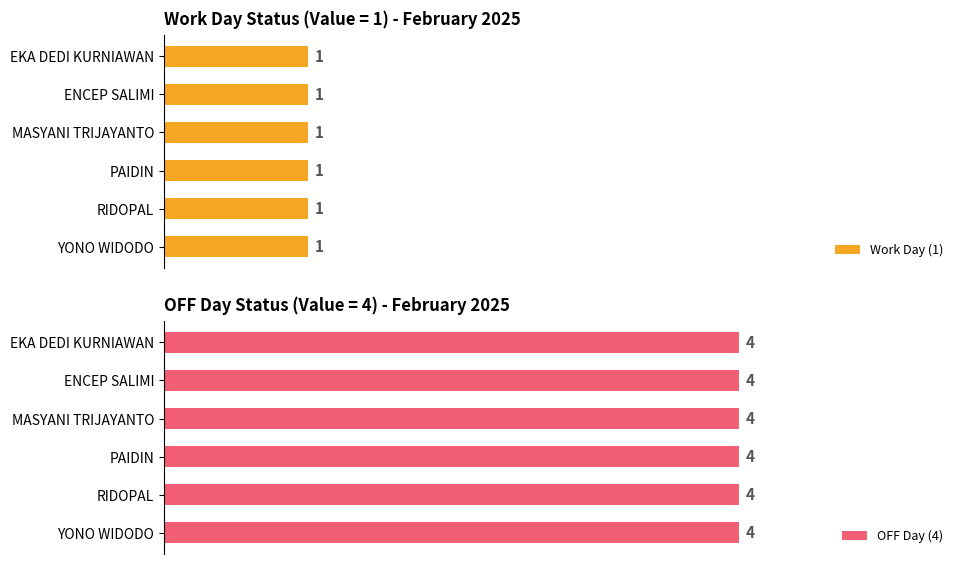

Rank the series by their maximum value, from lowest to highest.

Days with value 1, Days with value 4